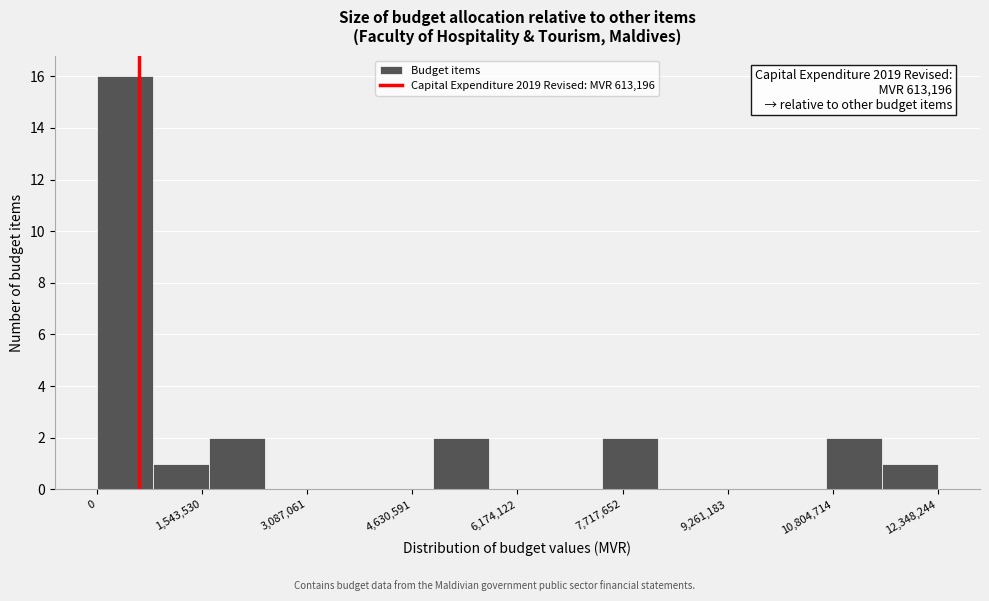

Which range on the x-axis has the tallest bar?

0 to 800000